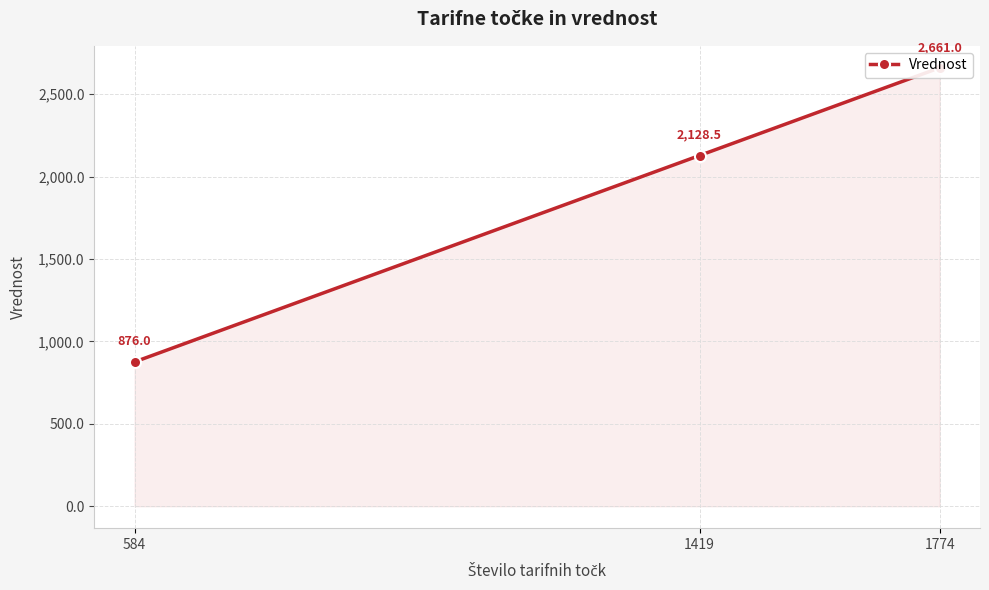

What is the value of the 2nd point from the left?

2128.5